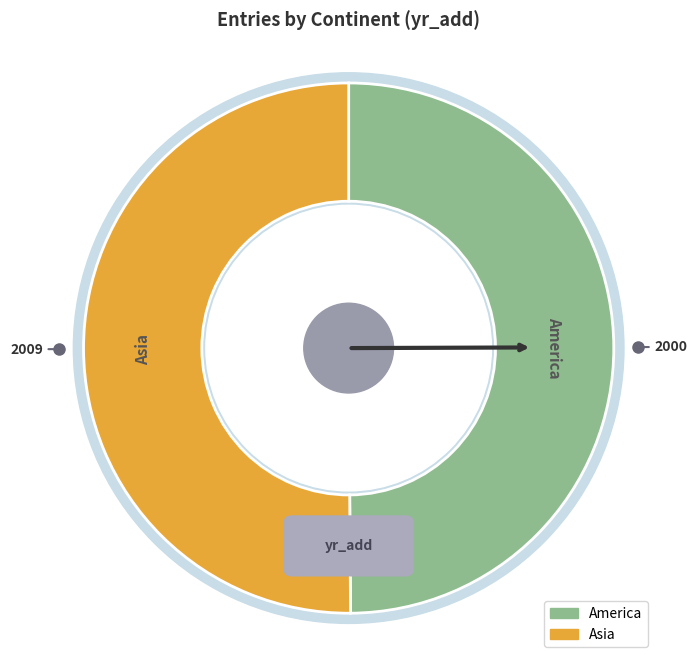

How many segments does this pie chart have?

2